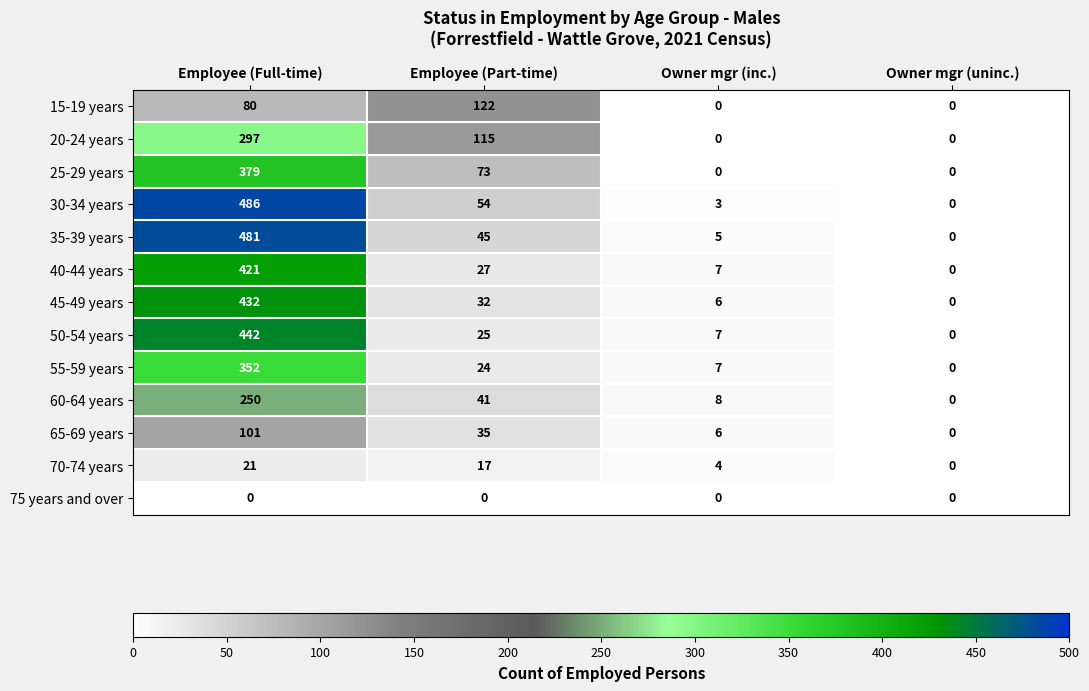

What value does the 20-24 years series have at Employee (Full-time), to the nearest 50?

300